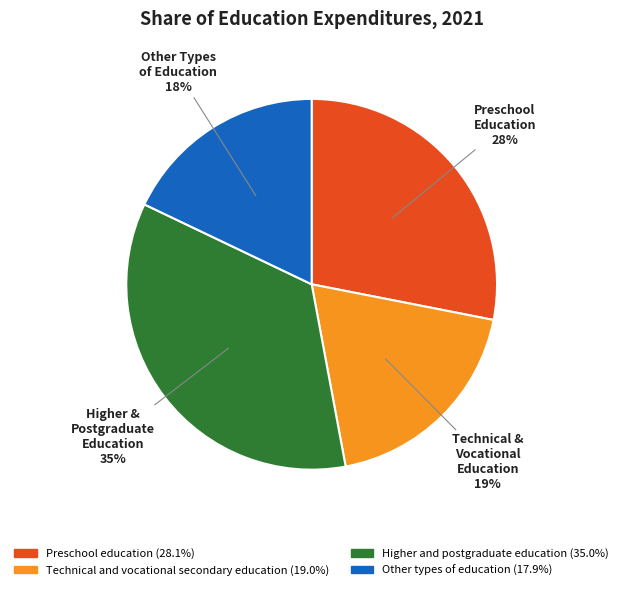

How many segments does this pie chart have?

4